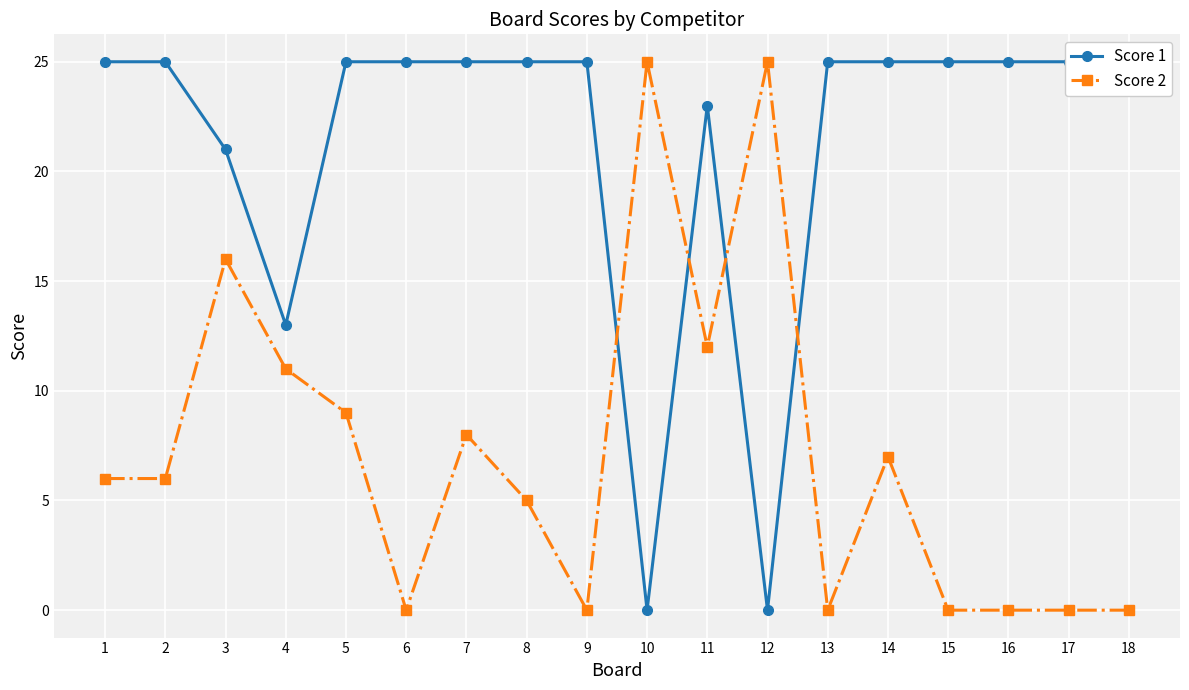

List the series in order of their overall mean, lowest first.

Score 2, Score 1